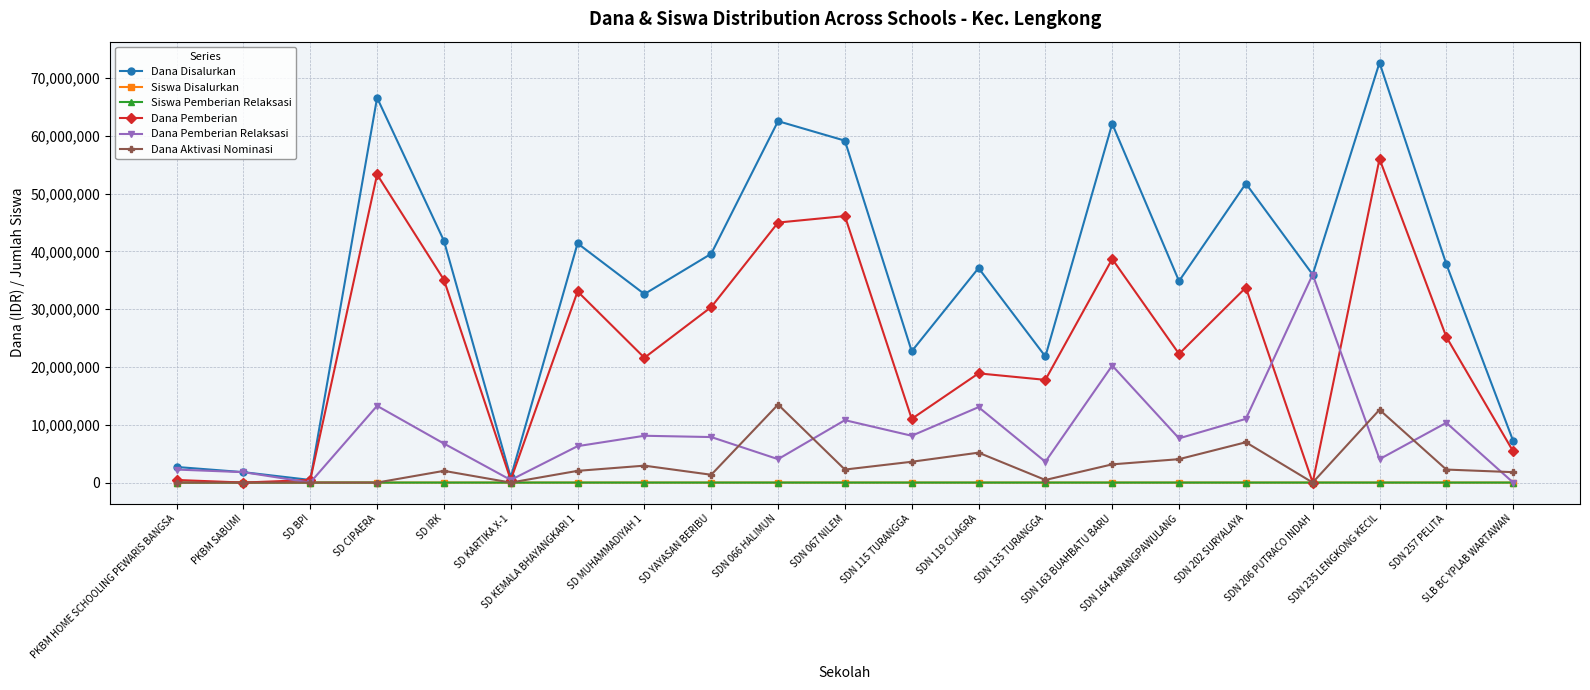

What is the value of the Dana Pemberian point at the 3rd from the left?

450000